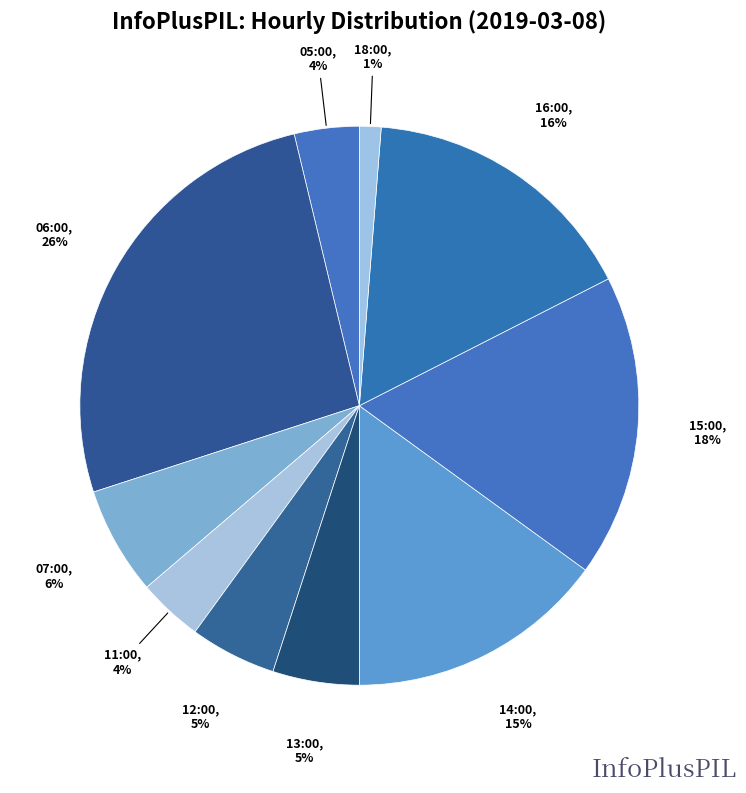

Which category has the smallest portion of the pie?

18:00